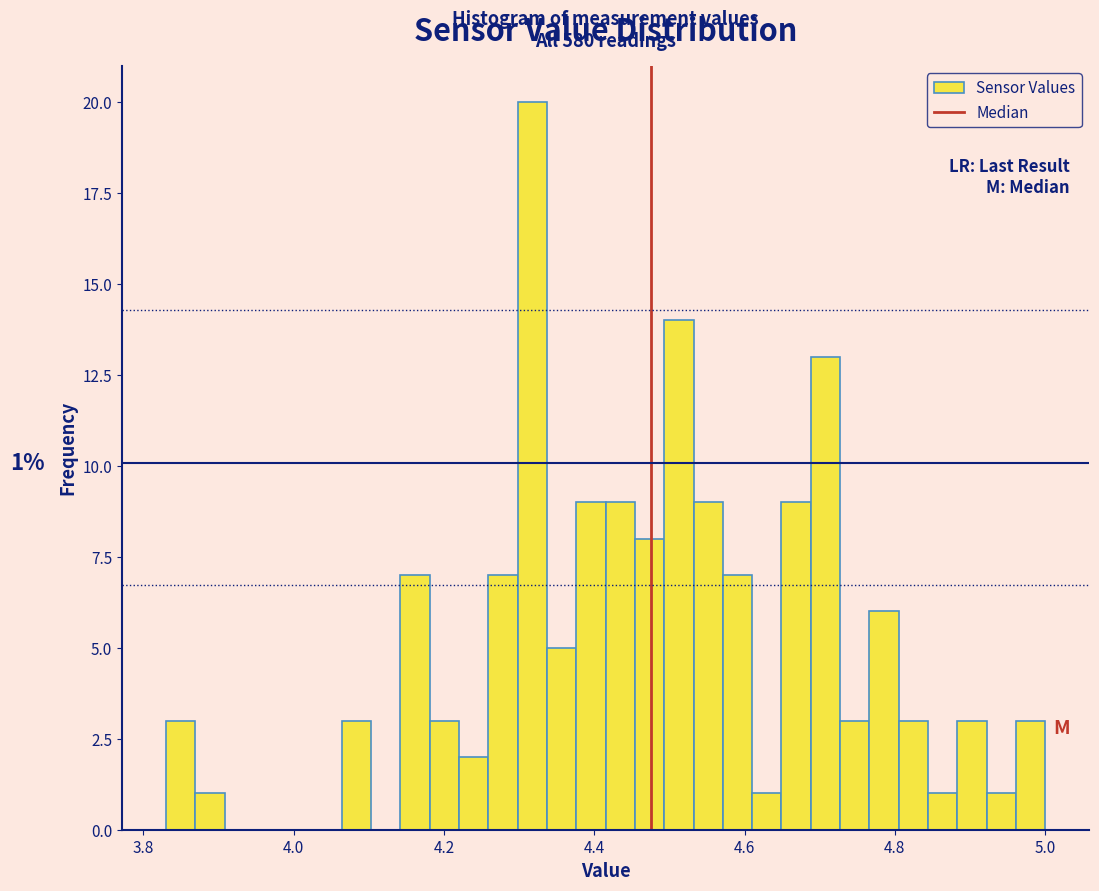

Around what value on the x-axis is the tallest bar? Give the approximate position of its centre, as read against the axis.

4.32